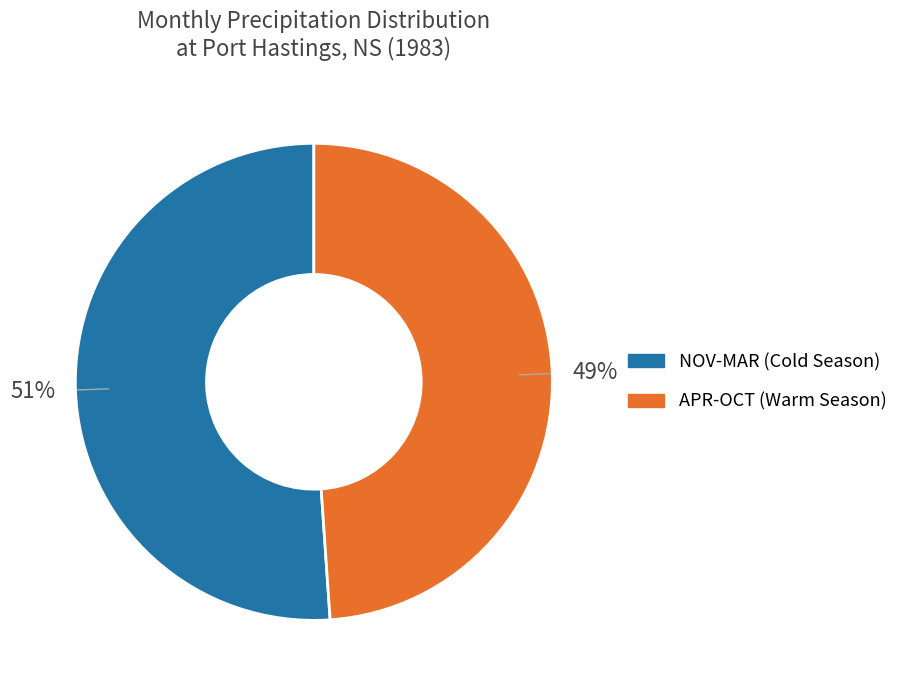

To the nearest percent, what is the difference between the largest and smallest slice percentages?

2%